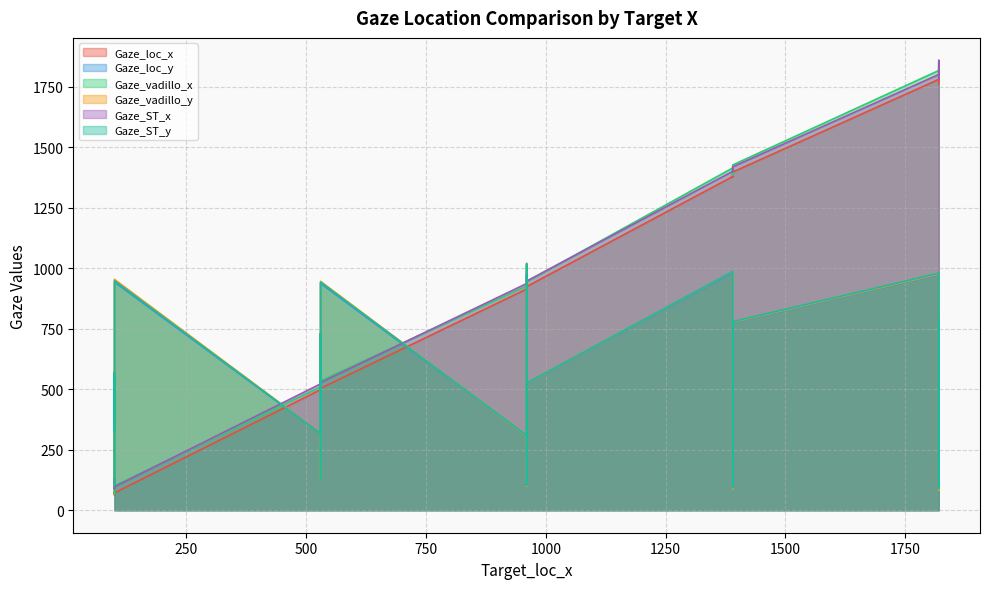

What is the greatest value displayed?

1859.0